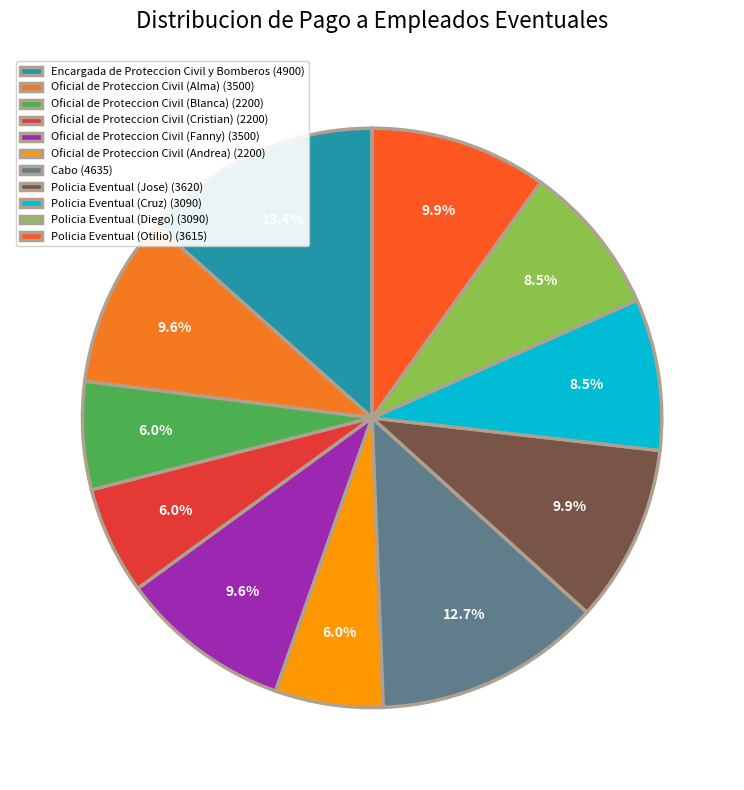

To the nearest percent, what is the average slice percentage?

9%